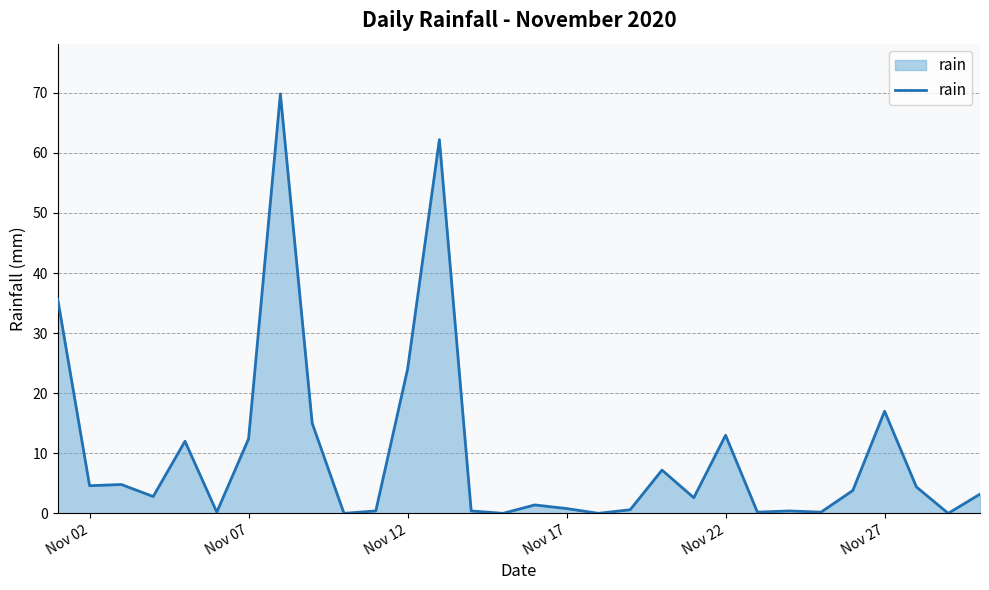

What is the maximum value shown in the chart?

69.8